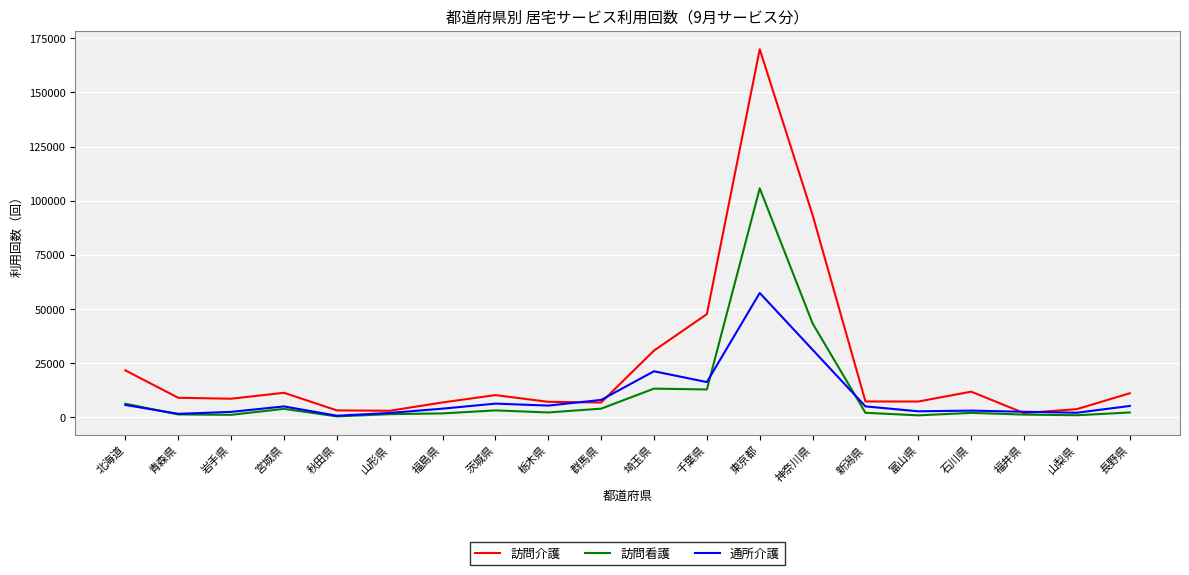

Rank the series by their maximum value, from lowest to highest.

通所介護, 訪問看護, 訪問介護